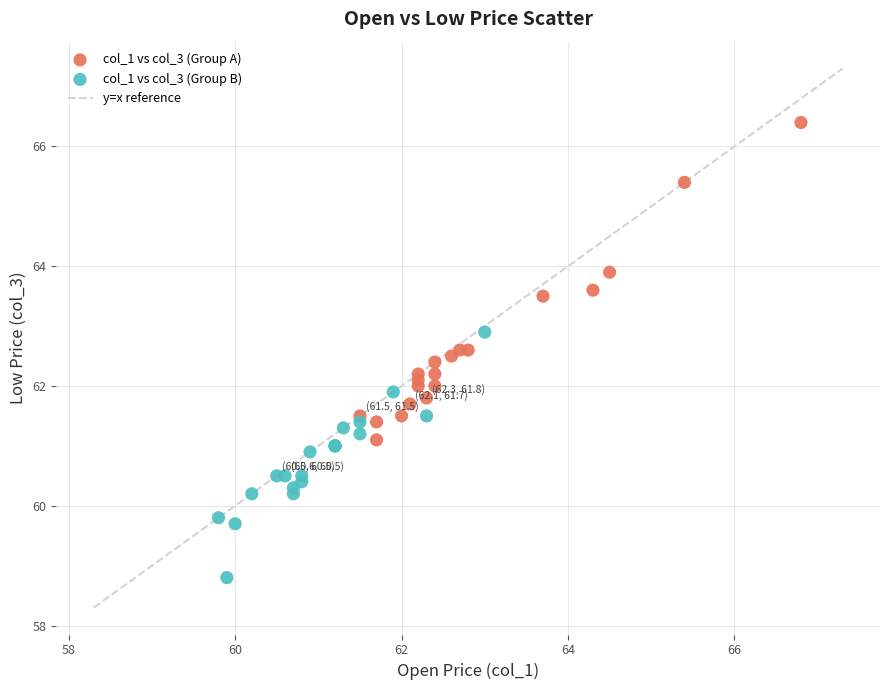

Which series has the widest spread of Y values?

col_1 vs col_3 (Group A)